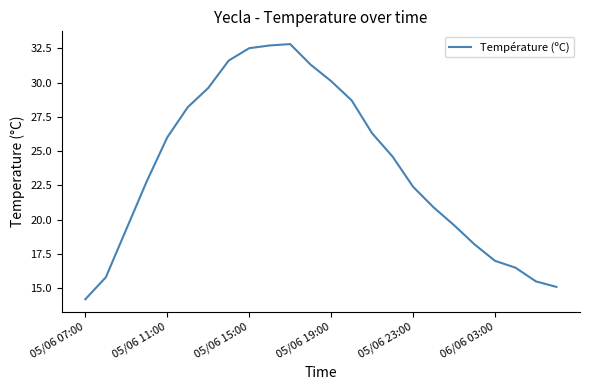

How many interior local peaks (higher than both neighbors) does the data have?

1